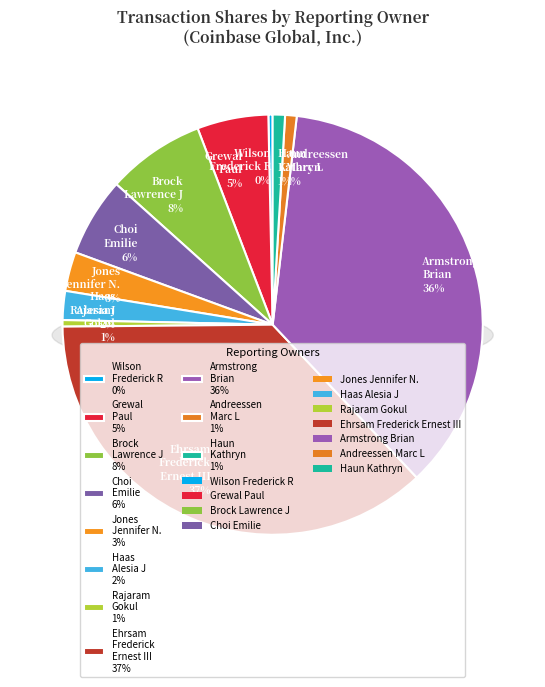

To the nearest percent, what is the average slice percentage?

9%